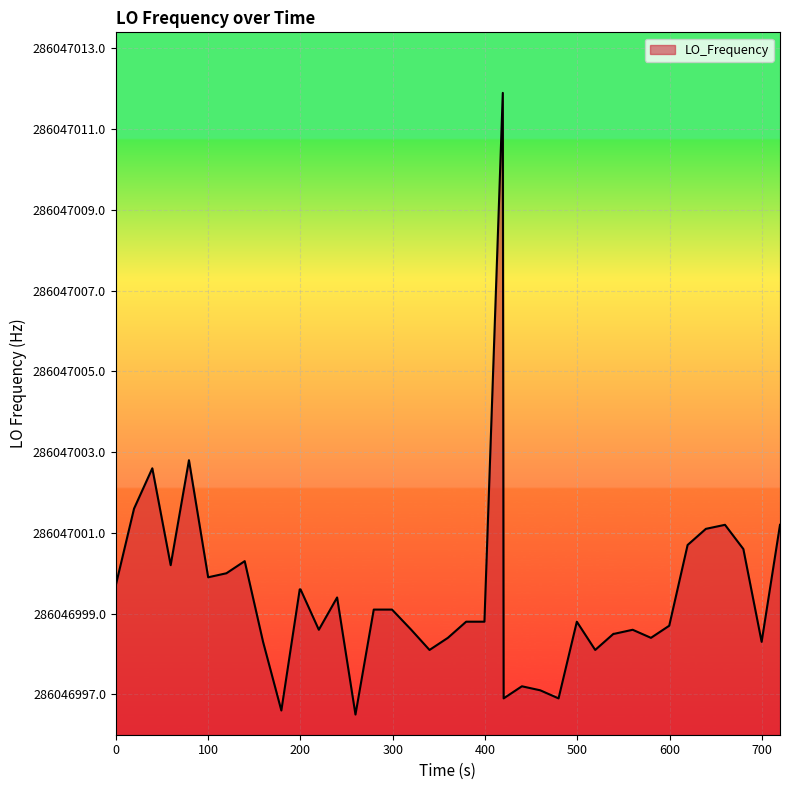

Does the chart display data point markers on the line(s)?

No